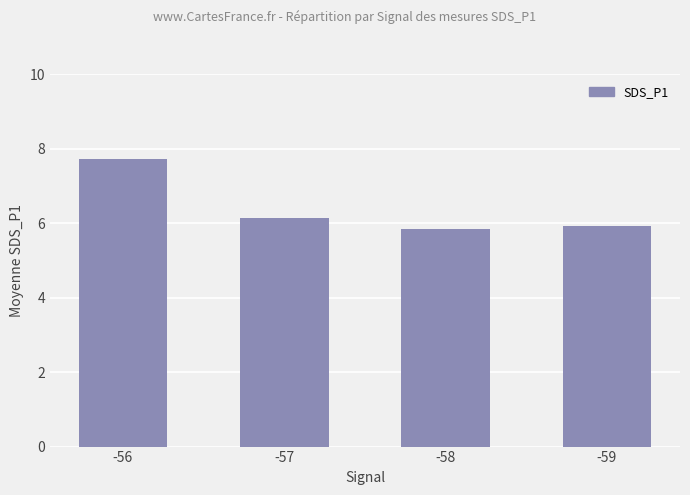

How many values exceed 6?

2